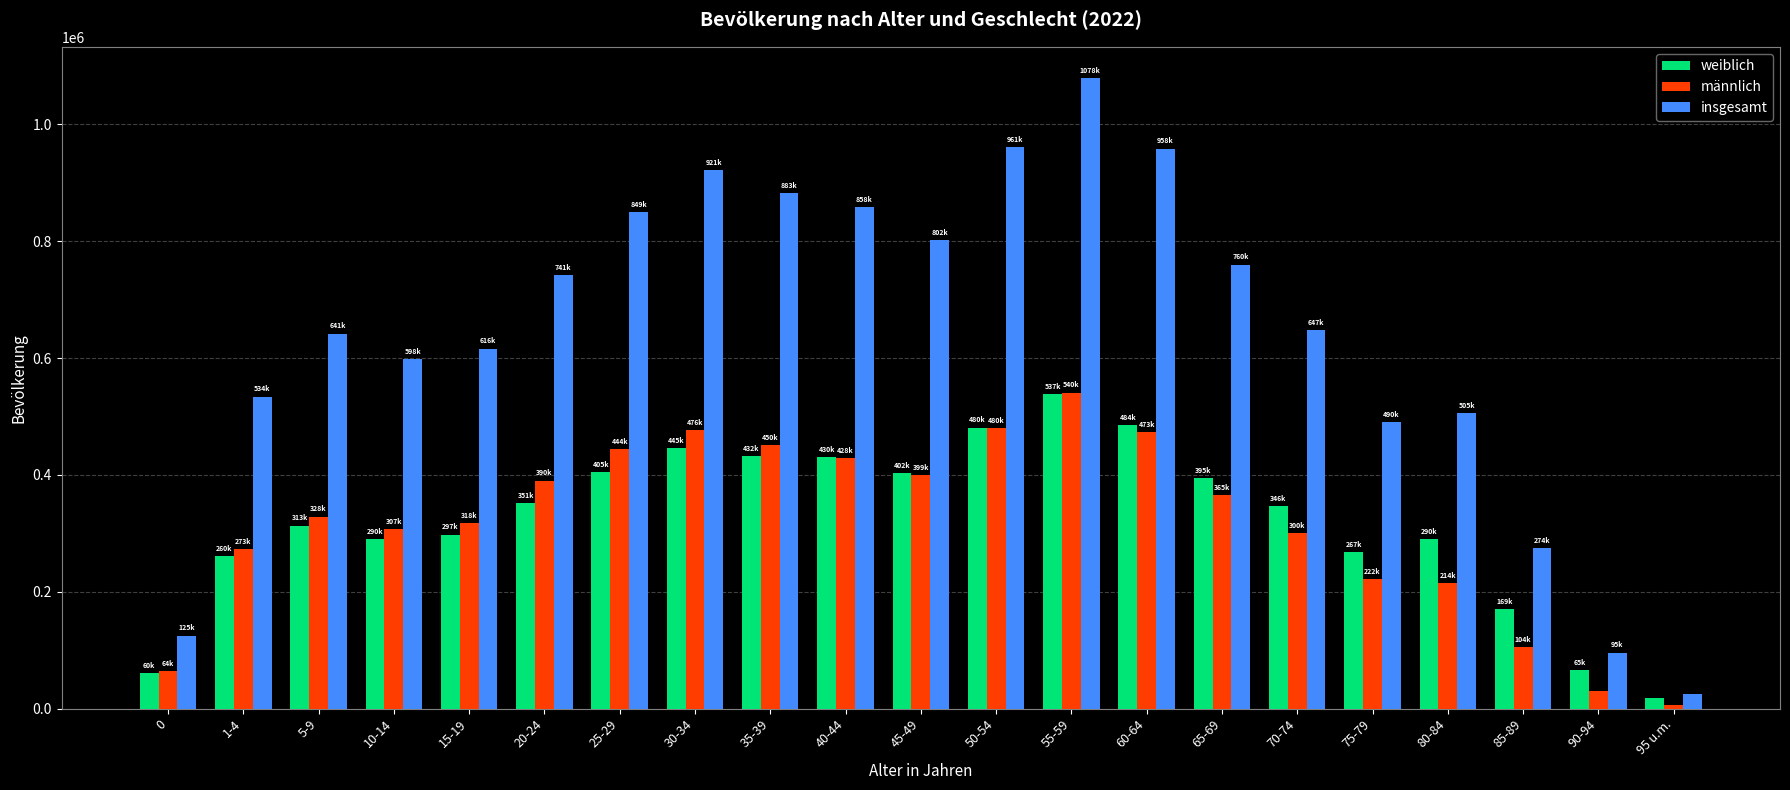

What is the difference between the maximum and minimum values in the weiblich series?

519143